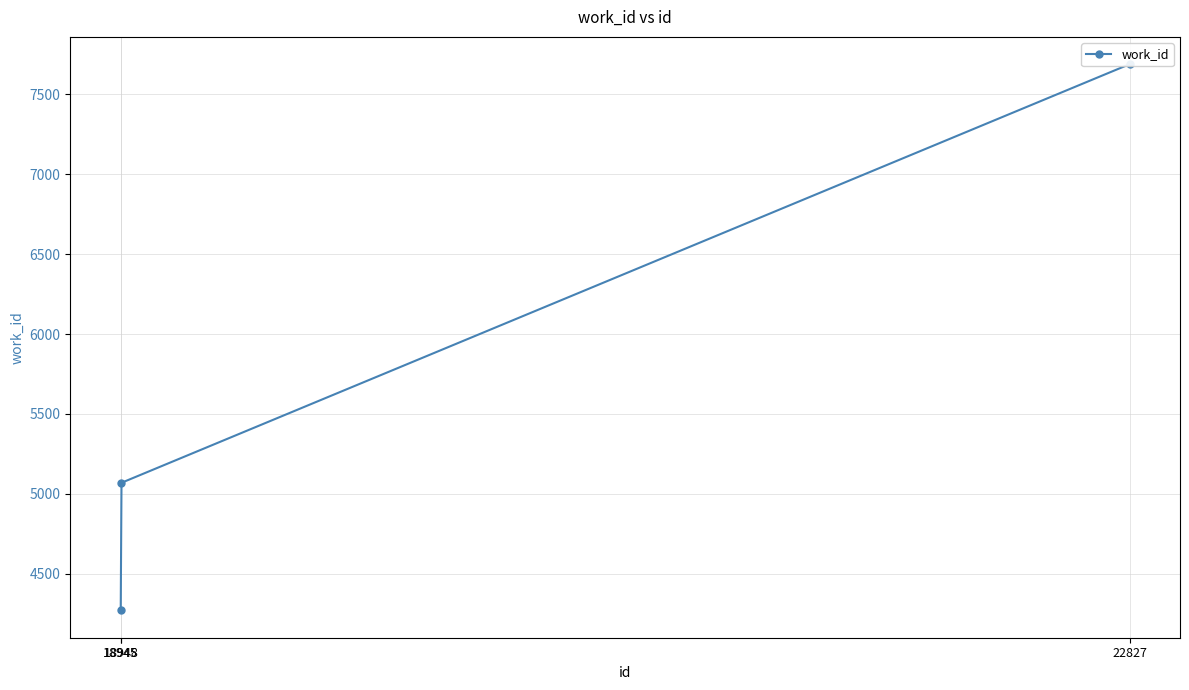

Reading left to right, what are all the values shown in this chart?

18945=4272	18948=5070	22827=7687